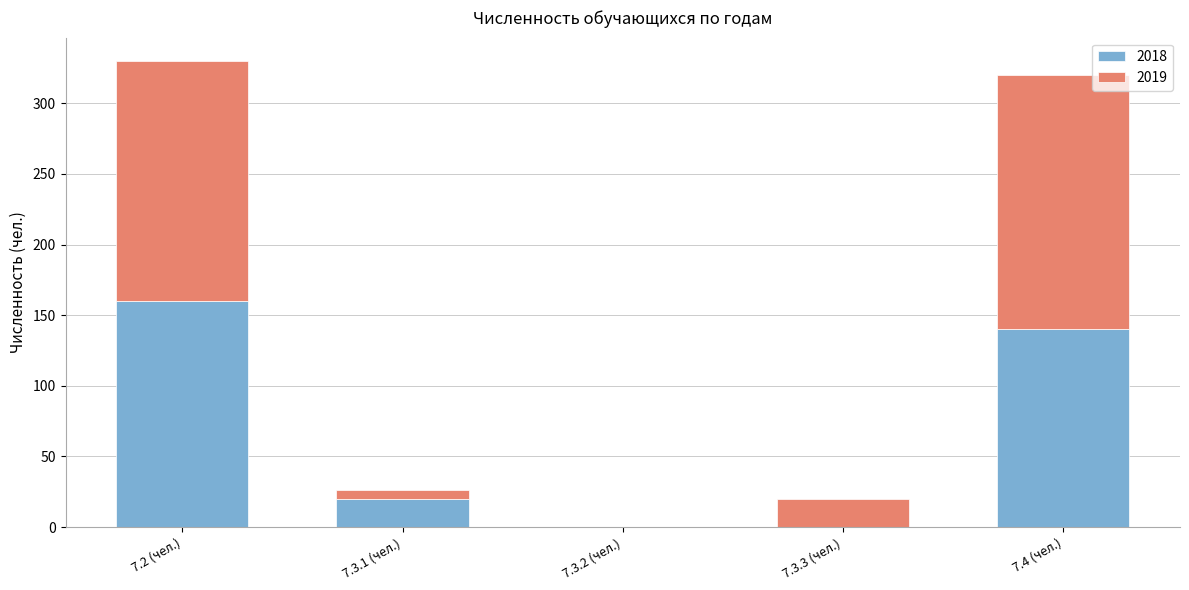

Are the bars horizontal?

No